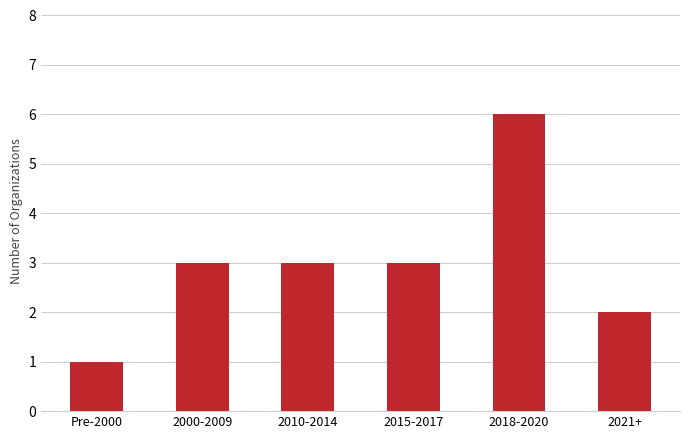

What is the label of the 5th bar from the right?

2000-2009